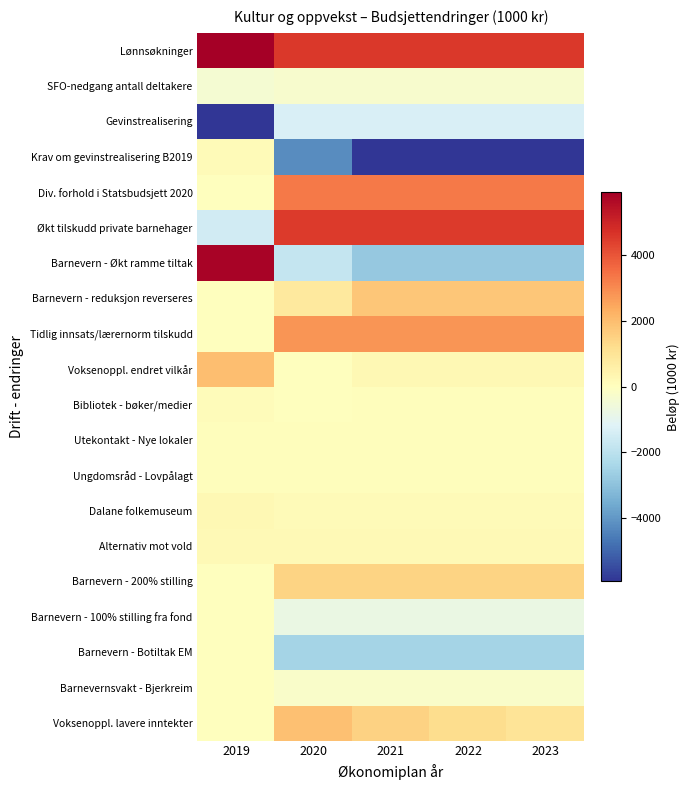

Reading left to right, what are all the values shown in this chart?

Lønnsøkninger: 2019=10293	2020=4548	2021=4548	2022=4548	2023=4548
SFO-nedgang antall deltakere: 2019=-400	2020=-300	2021=-300	2022=-300	2023=-300
Gevinstrealisering: 2019=-8400	2020=-1300	2021=-1300	2022=-1300	2023=-1300
Krav om gevinstrealisering B2019: 2019=175	2020=-4253	2021=-11780	2022=-15428	2023=-15428
Div. forhold i Statsbudsjett 2020: 2019=0	2020=3322	2021=3322	2022=3322	2023=3322
Økt tilskudd private barnehager: 2019=-1500	2020=4500	2021=4500	2022=4500	2023=4500
Barnevern - Økt ramme tiltak: 2019=5800	2020=-1800	2021=-2800	2022=-2800	2023=-2800
Barnevern - reduksjon reverseres: 2019=0	2020=800	2021=1800	2022=1800	2023=1800
Tidlig innsats/lærernorm tilskudd: 2019=24	2020=2800	2021=2800	2022=2800	2023=2800
Voksenoppl. endret vilkår: 2019=1992	2020=0	2021=250	2022=250	2023=250
Bibliotek - bøker/medier: 2019=100	2020=0	2021=50	2022=50	2023=50
Utekontakt - Nye lokaler: 2019=90	2020=90	2021=90	2022=90	2023=90
Ungdomsråd - Lovpålagt: 2019=50	2020=50	2021=50	2022=50	2023=50
Dalane folkemuseum: 2019=250	2020=150	2021=175	2022=175	2023=175
Alternativ mot vold: 2019=200	2020=200	2021=200	2022=200	2023=200
Barnevern - 200% stilling: 2019=0	2020=1450	2021=1450	2022=1450	2023=1450
Barnevern - 100% stilling fra fond: 2019=0	2020=-750	2021=-750	2022=-750	2023=-750
Barnevern - Botiltak EM: 2019=0	2020=-2500	2021=-2500	2022=-2500	2023=-2500
Barnevernsvakt - Bjerkreim: 2019=0	2020=-200	2021=-200	2022=-200	2023=-200
Voksenoppl. lavere inntekter: 2019=0	2020=1920	2021=1520	2022=1210	2023=1010